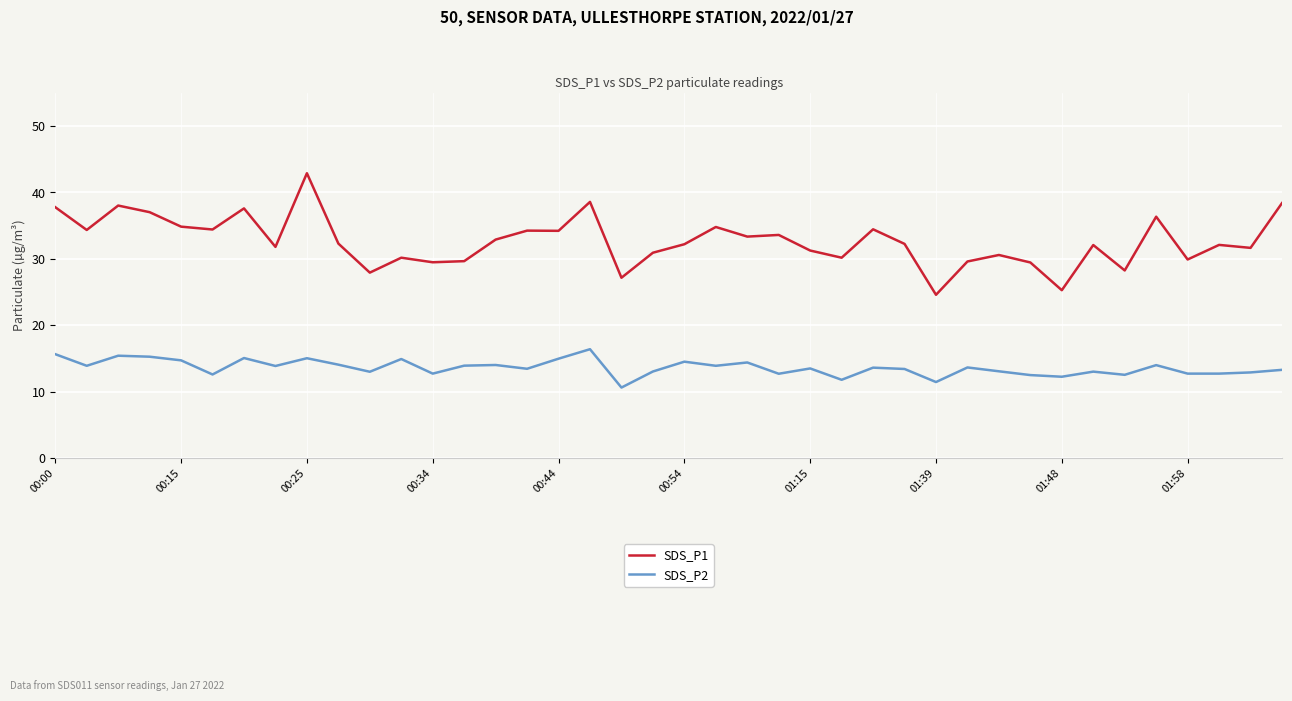

Which series has the largest total across all categories?

SDS_P1